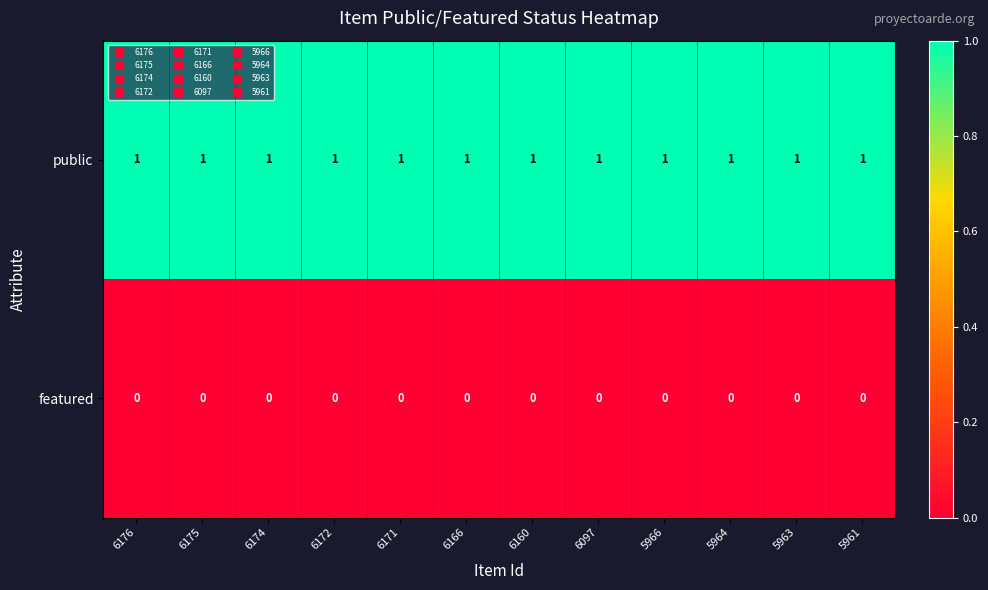

True or false: featured has a value of 0 at 6171.

True